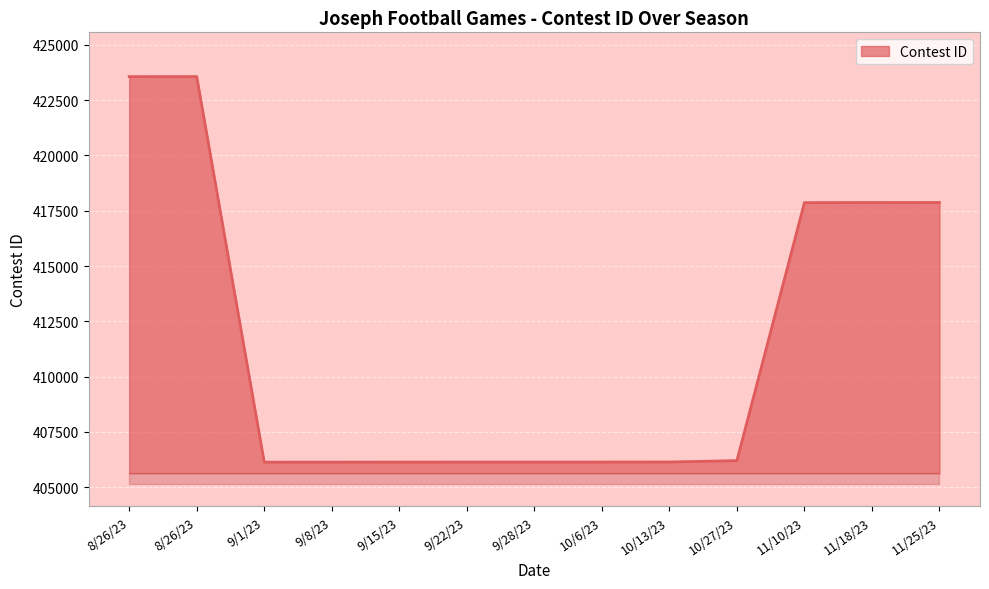

Between 11/25/23 and 10/6/23, which is larger?

11/25/23